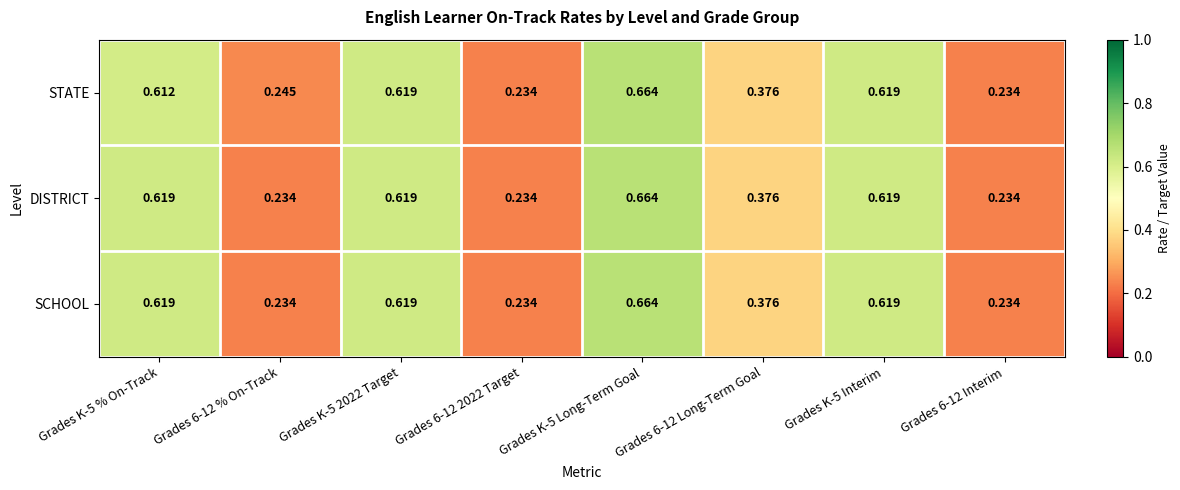

Which series has the largest total across all categories?

STATE